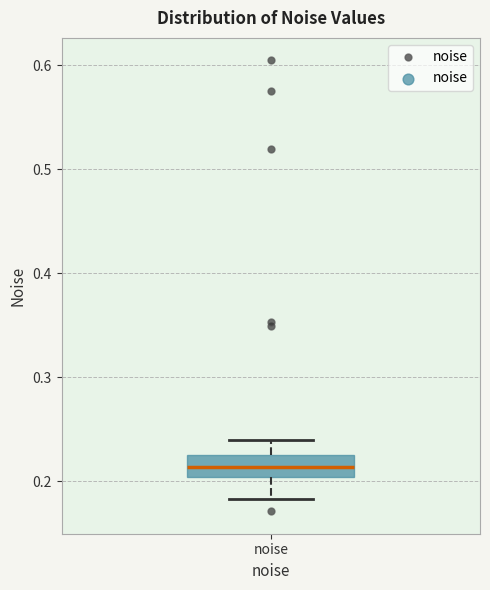

Read this box plot against the y-axis: the position of the median line, the range covered by the box, and the ends of both whiskers. The values are not printed on the chart, so give them approximately, as read against the axis.

median 0.21, box 0.20 to 0.23, whiskers 0.18 to 0.24